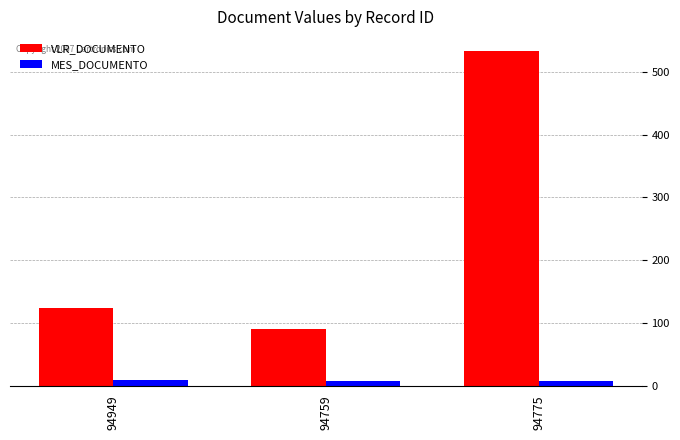

List the series in order of their peak value, lowest first.

MES_DOCUMENTO, VLR_DOCUMENTO